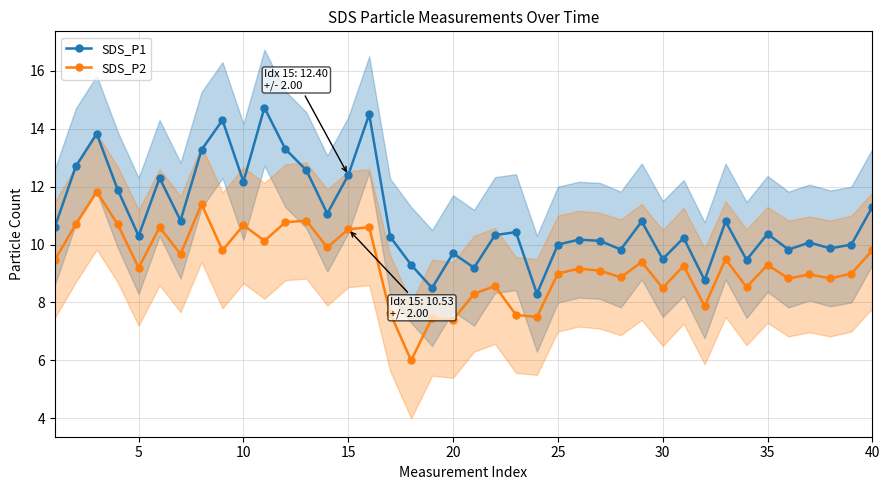

What are all the series names shown in the legend?

SDS_P1, SDS_P2